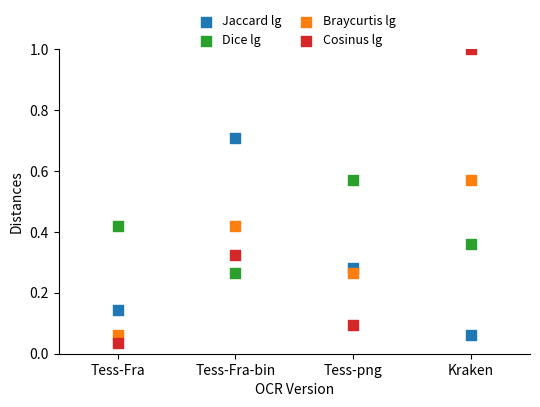

Across all data points, what is the range of Y values (max minus min)?

1.0